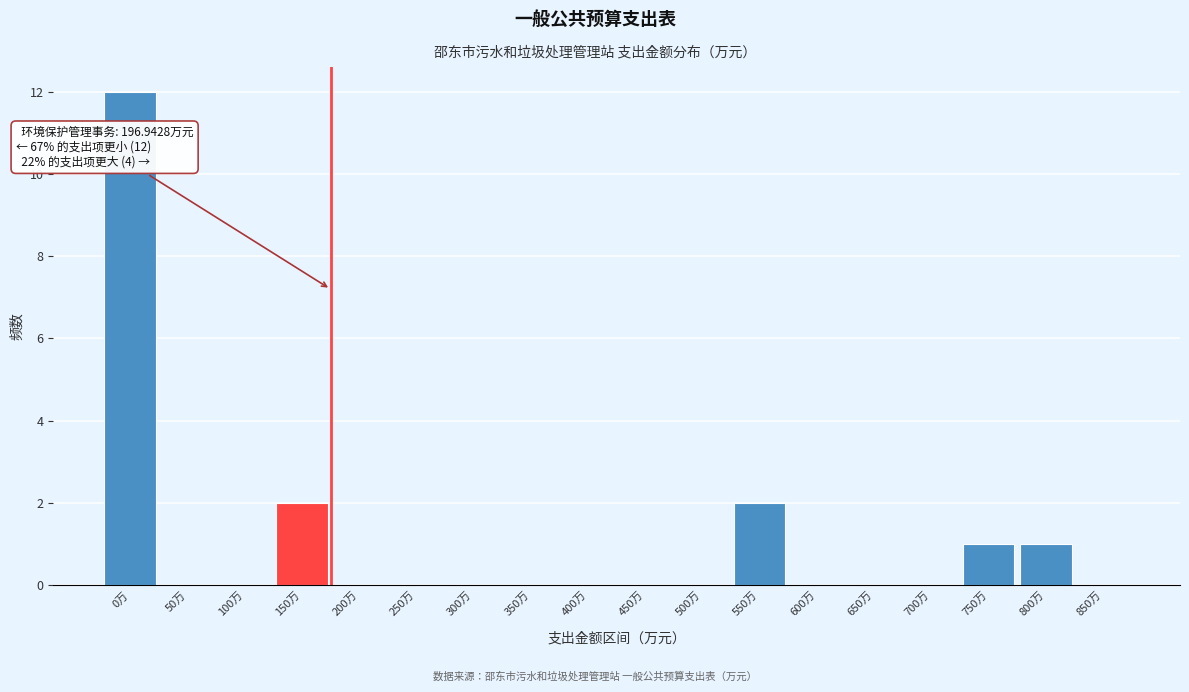

Reading right to left, transcribe all the data shown in this chart.

850万=0	800万=1	750万=1	700万=0	650万=0	600万=0	550万=2	500万=0	450万=0	400万=0	350万=0	300万=0	250万=0	200万=0	150万=2	100万=0	50万=0	0万=12